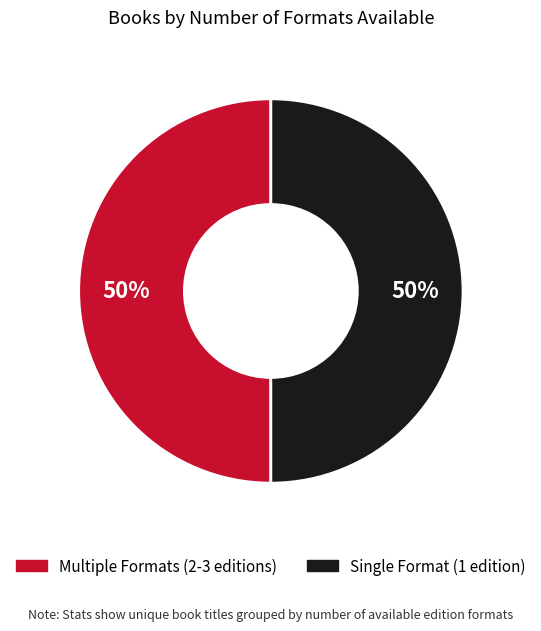

To the nearest percent, what is the average slice percentage?

50%